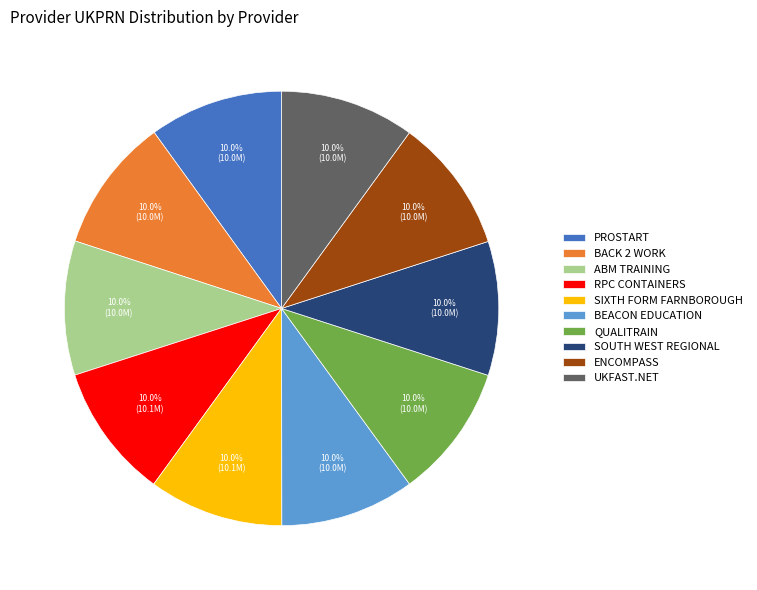

What is the ratio of the value at RPC CONTAINERS to the value at ABM TRAINING?

1.0